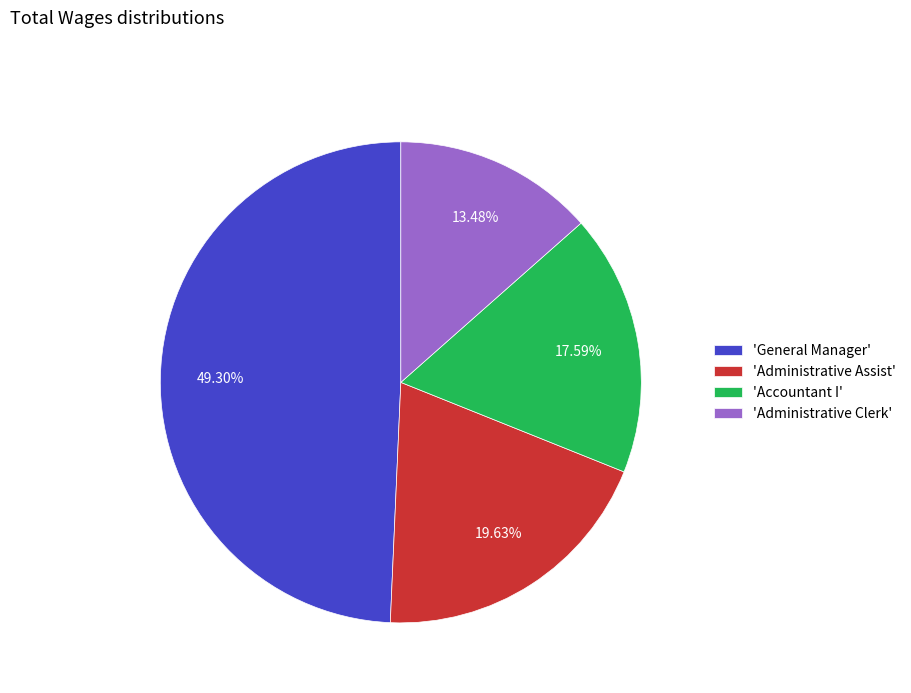

Does 'General Manager' account for over 50% of the chart?

No